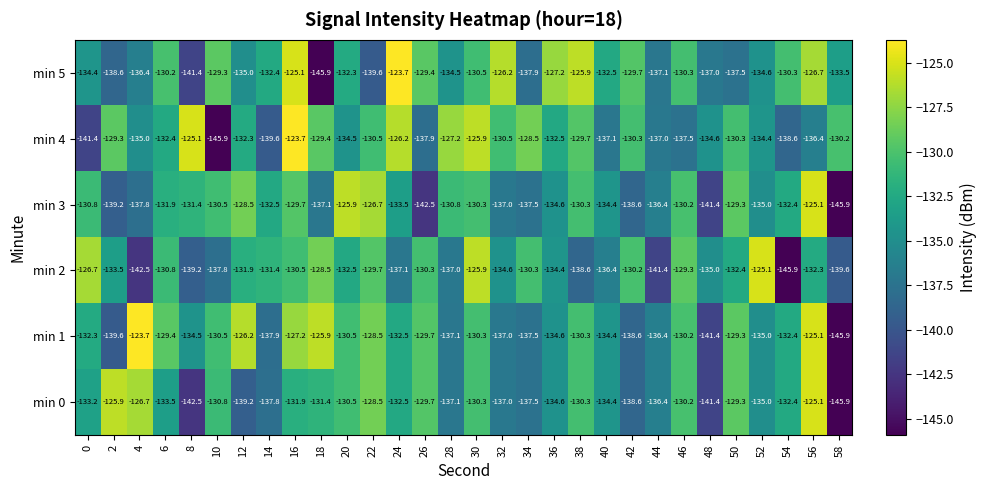

What is the total value across all series at 32?

-802.3